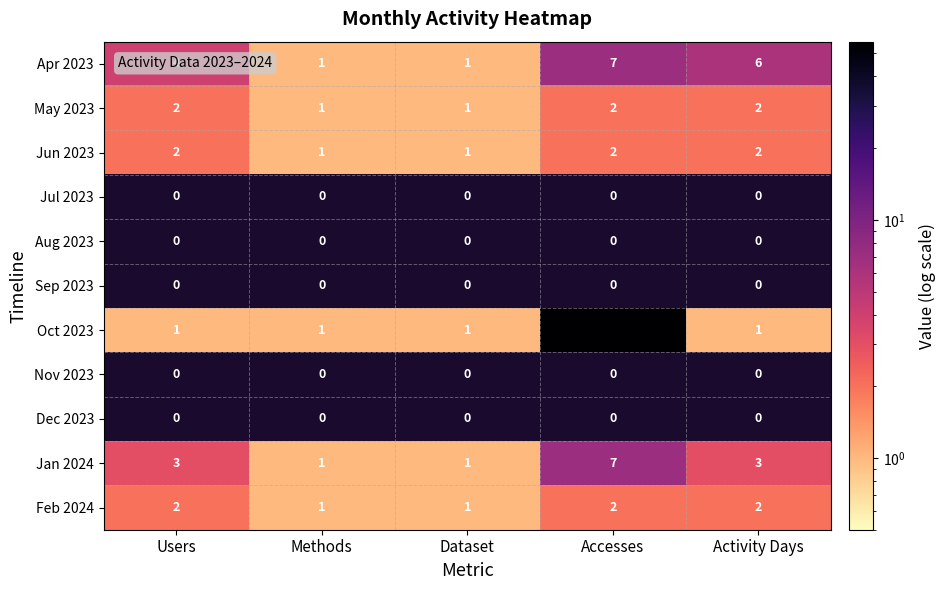

What is the difference between the maximum and minimum values in the Oct 2023 series?

55